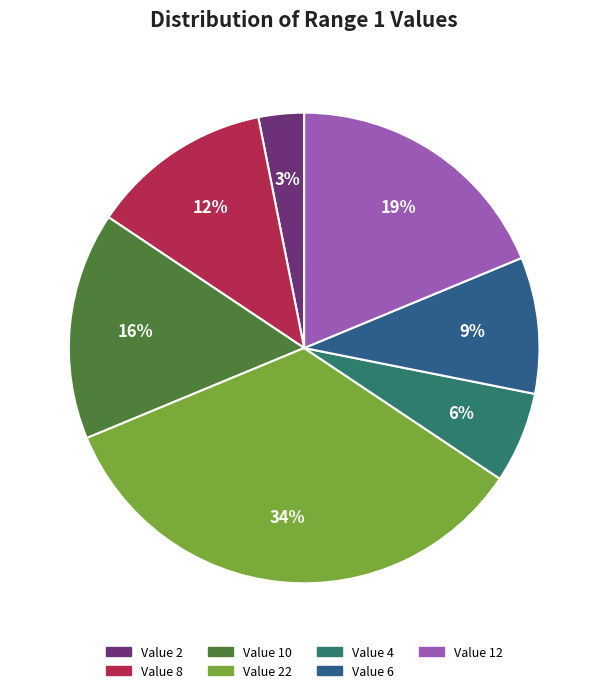

To the nearest percent, what is the average slice percentage?

14%